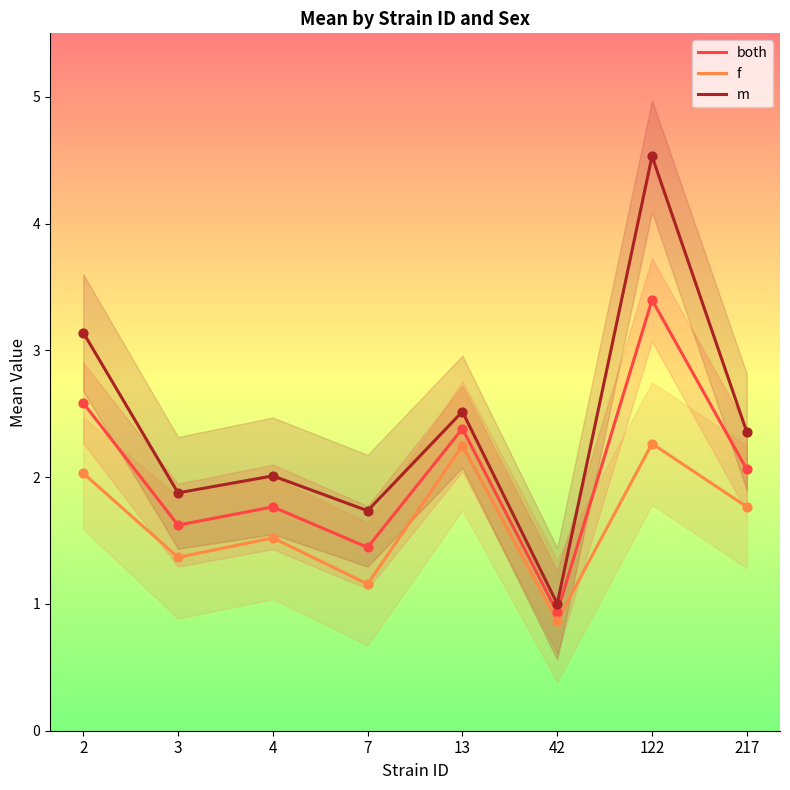

What is the approximate value of m at 217?

2.4